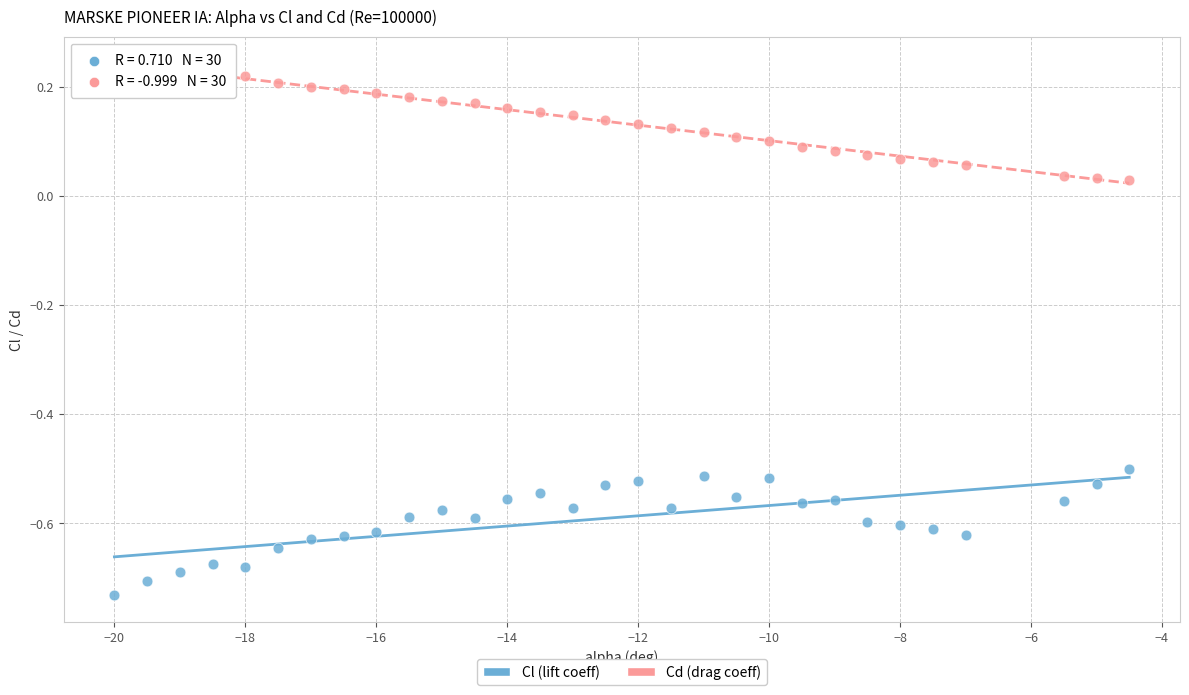

Across all data points, what is the range of X values (max minus min)?

15.5